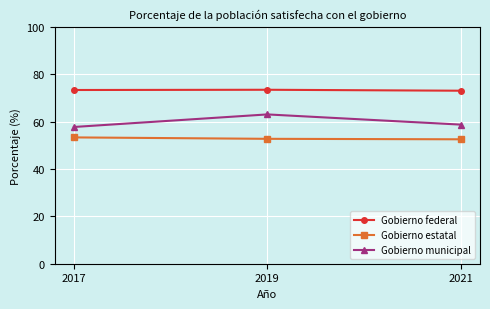

What is the minimum value for Gobierno federal?

73.0